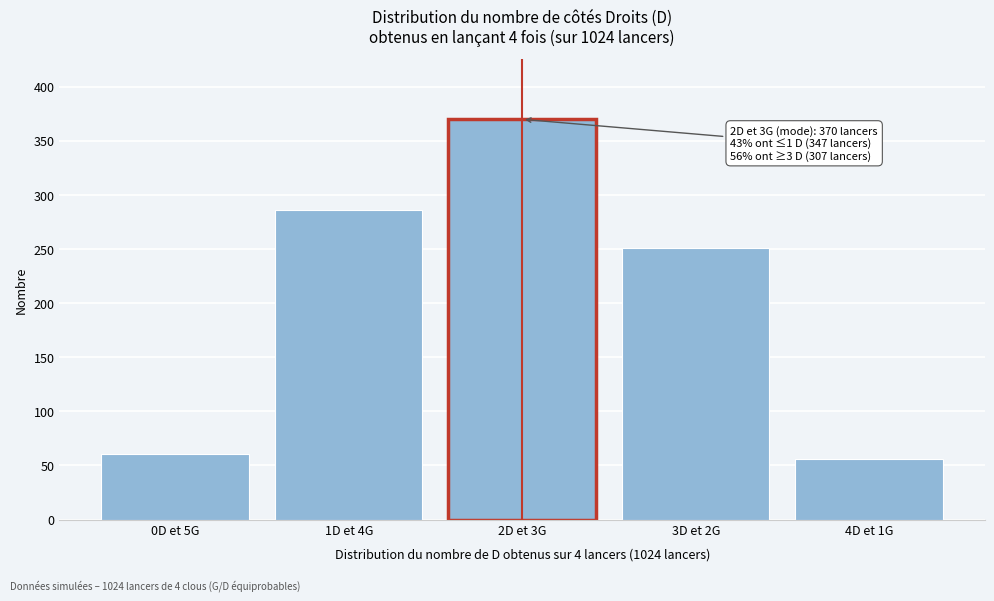

Reading left to right, list all the values displayed in this chart.

0D et 5G=61	1D et 4G=286	2D et 3G=370	3D et 2G=251	4D et 1G=56